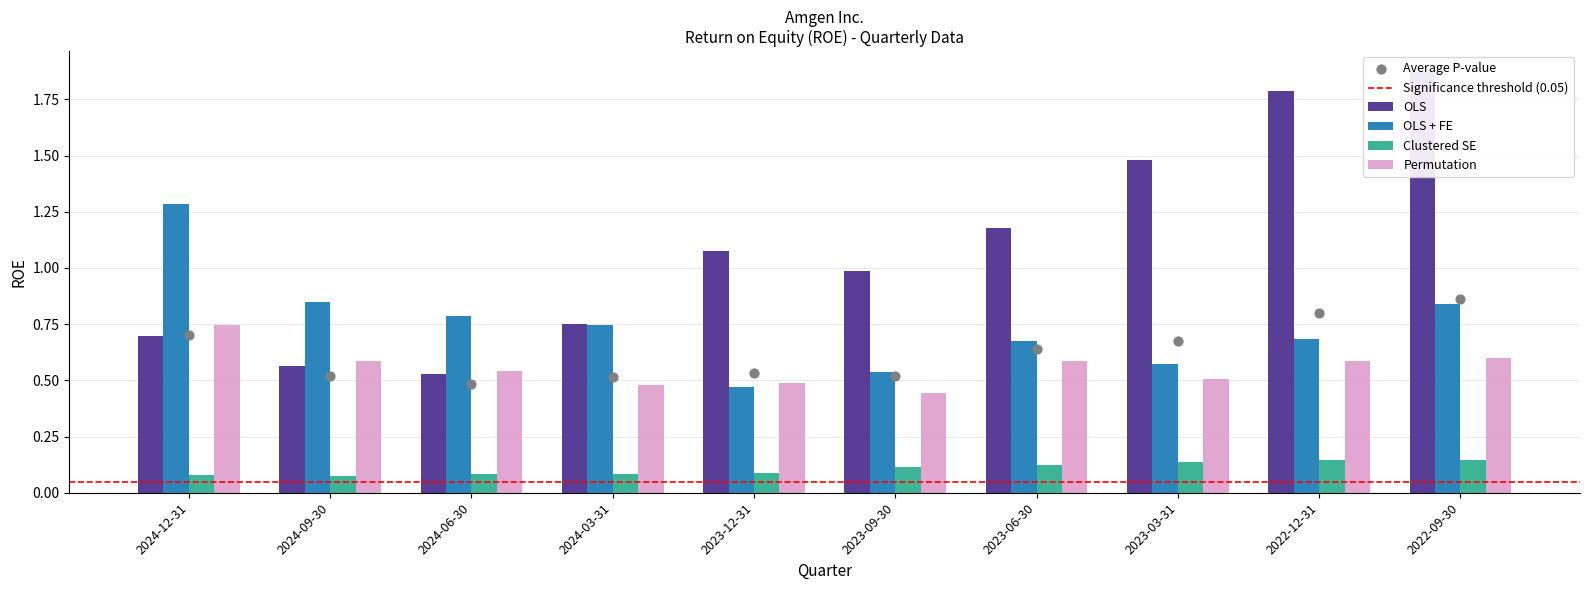

What are all the series names shown in the legend?

OLS, OLS + FE, Clustered SE, Permutation